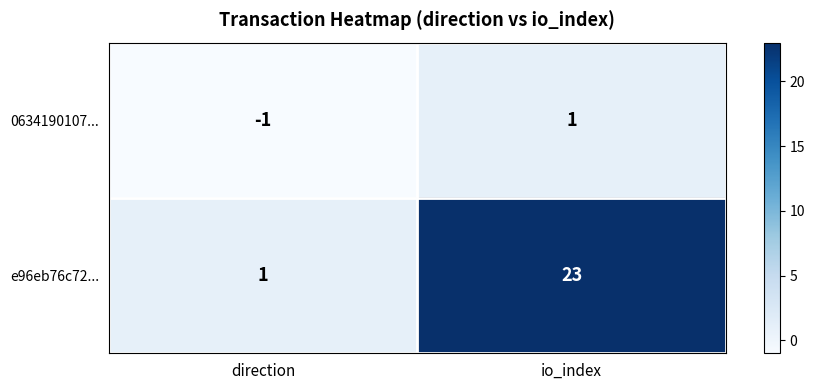

At how many categories does at least one series exceed 3?

1